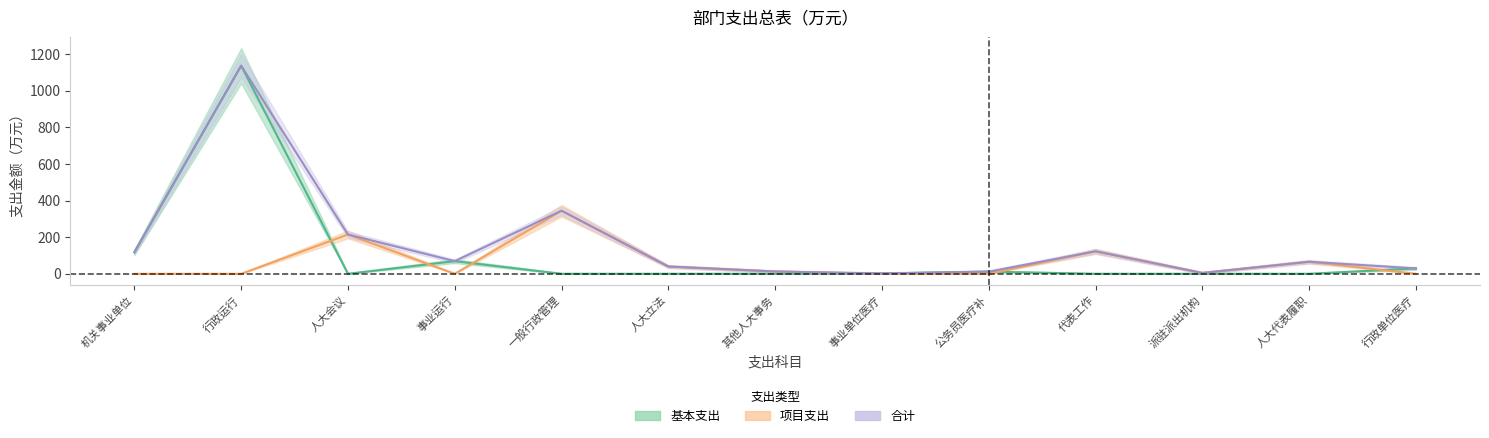

What is the label of the 3rd point from the right?

派驻派出机构